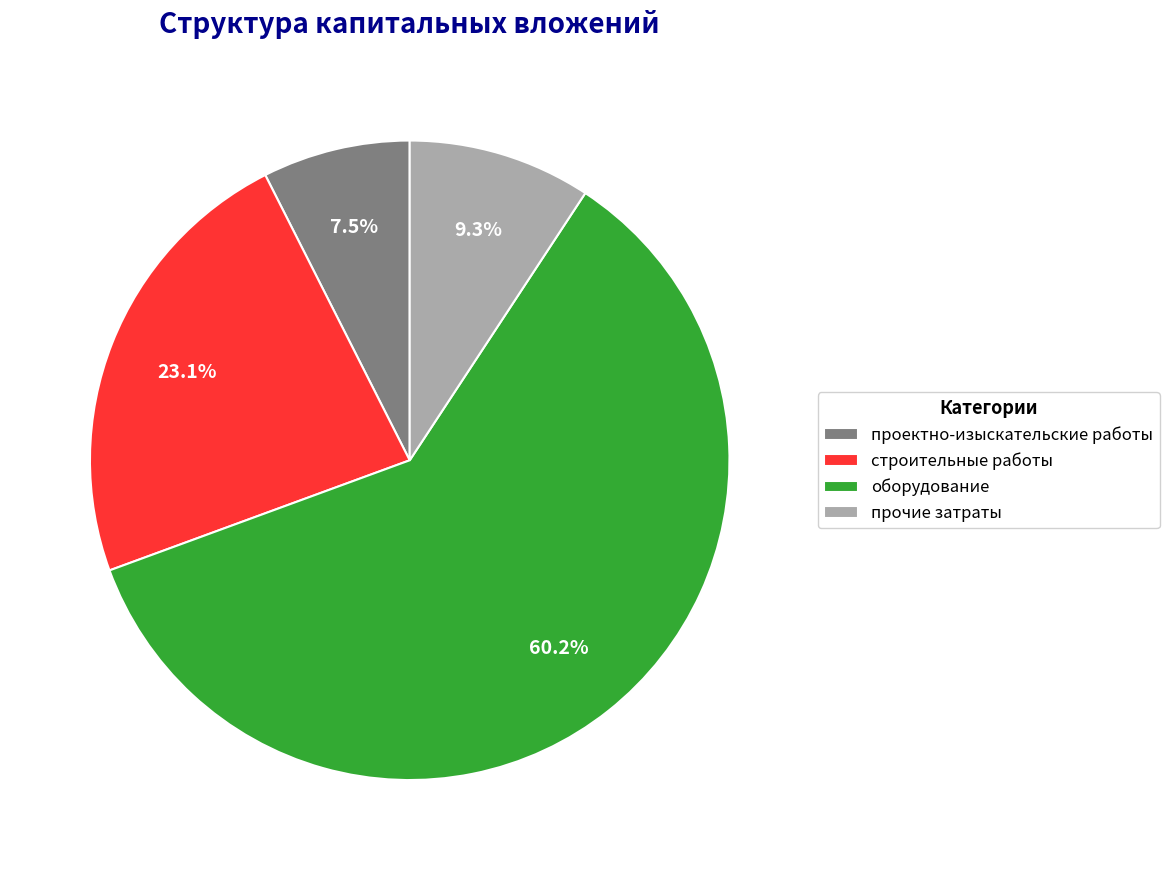

To the nearest percent, what is the difference between the строительные работы and проектно-изыскательские работы slice percentages?

16%